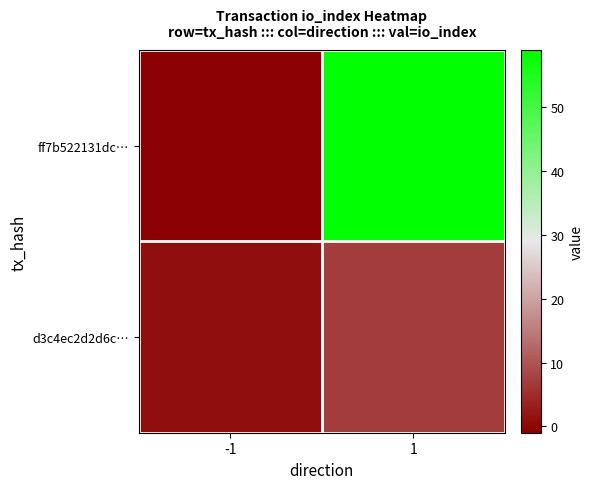

Which series has the largest total across all categories?

ff7b522131dc…